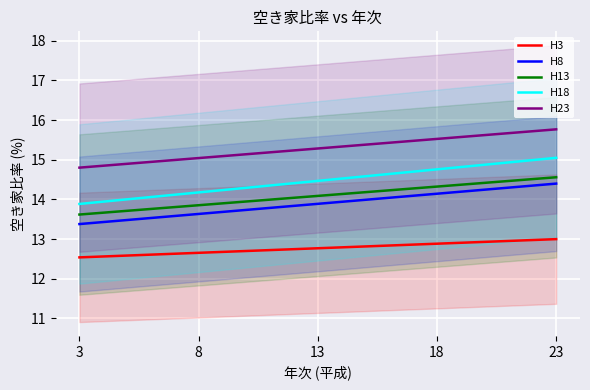

Reading right to left, list all the values displayed in this chart.

H3: 23=13.0	18=12.9	13=12.8	8=12.7	3=12.5
H8: 23=14.4	18=14.1	13=13.9	8=13.6	3=13.4
H13: 23=14.6	18=14.3	13=14.1	8=13.9	3=13.6
H18: 23=15.1	18=14.8	13=14.5	8=14.2	3=13.9
H23: 23=15.8	18=15.5	13=15.3	8=15.0	3=14.8